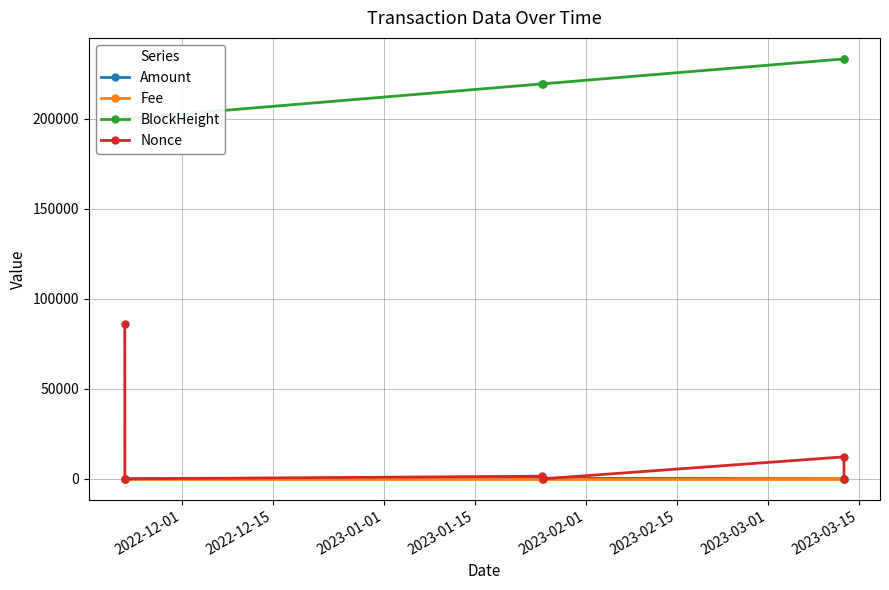

What are all the series names shown in the legend?

Amount, Fee, BlockHeight, Nonce